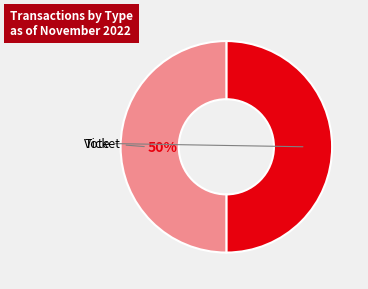

To the nearest percent, what is the combined percentage of Vote and Ticket?

100%